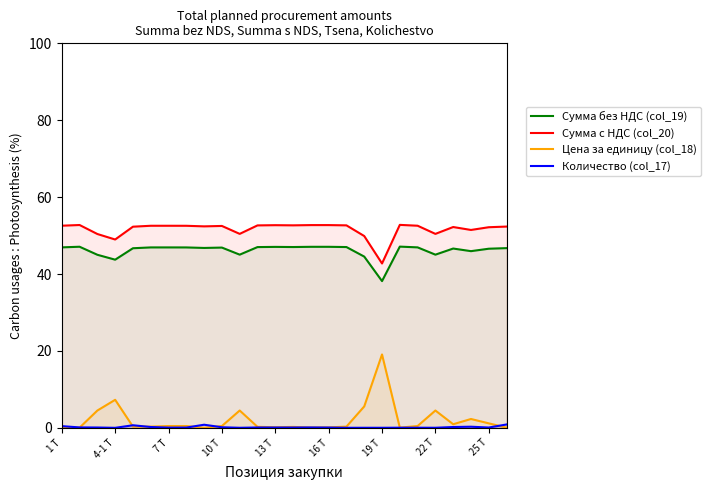

True or false: Сумма с НДС (col_20) and Цена за единицу (col_18) intersect in this chart.

False